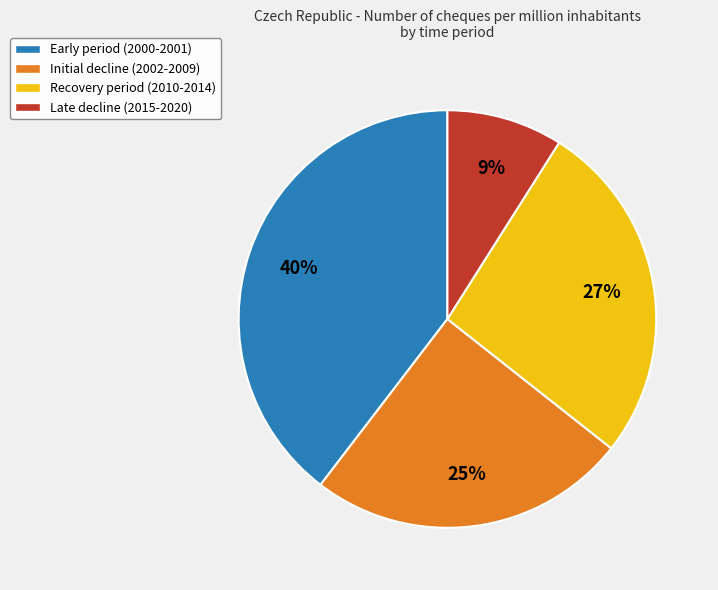

Is the sum of Late decline (2015-2020) and Recovery period (2010-2014) greater than half?

No